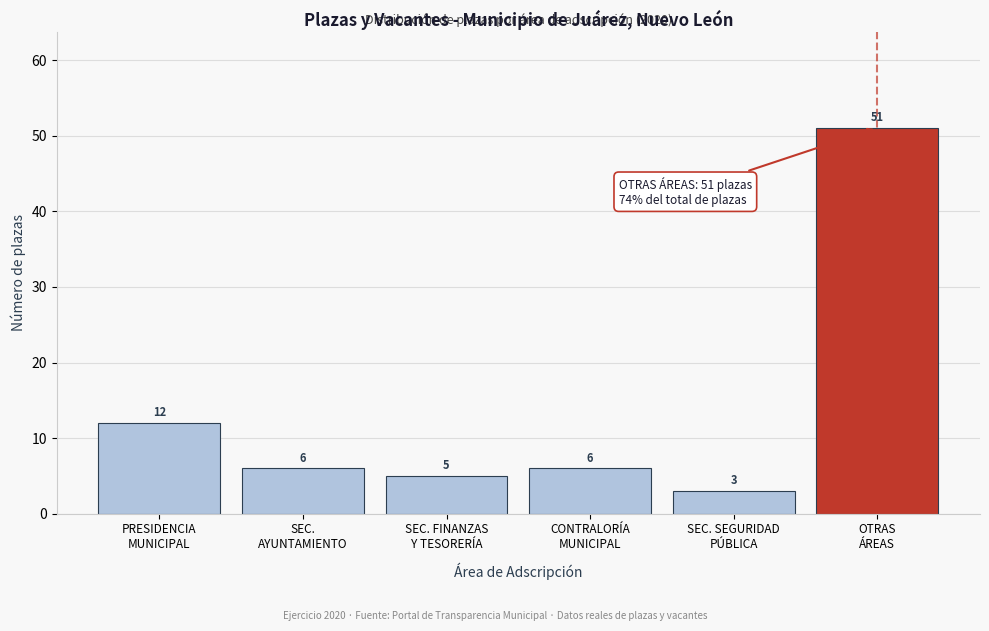

Reading left to right, list all the values displayed in this chart.

12	6	5	6	3	51